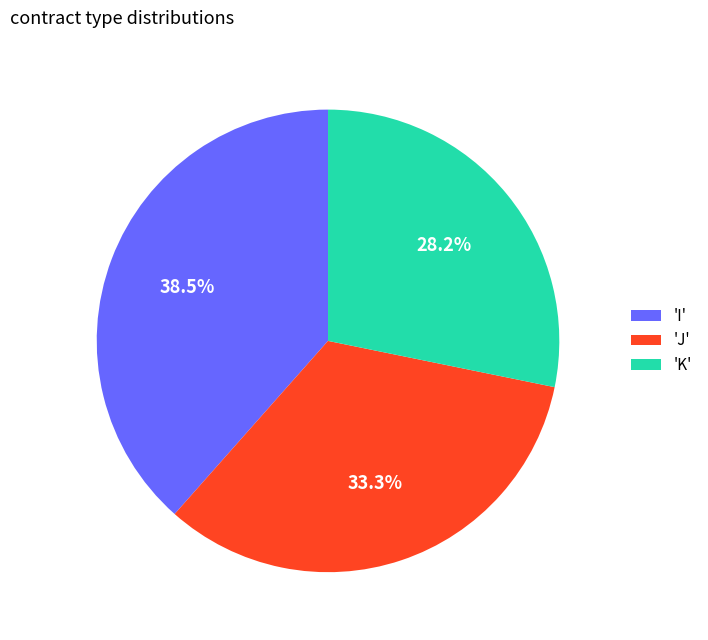

To the nearest percent, what is the difference between the largest and smallest slice percentages?

10%